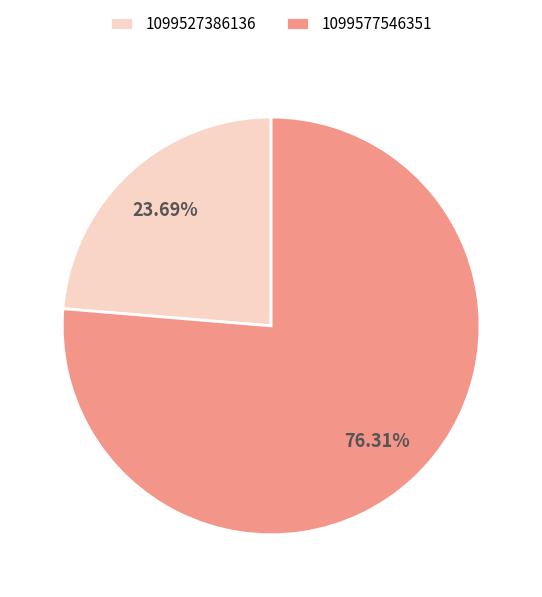

To the nearest percent, what is the difference between the 1099577546351 and 1099527386136 slice percentages?

53%